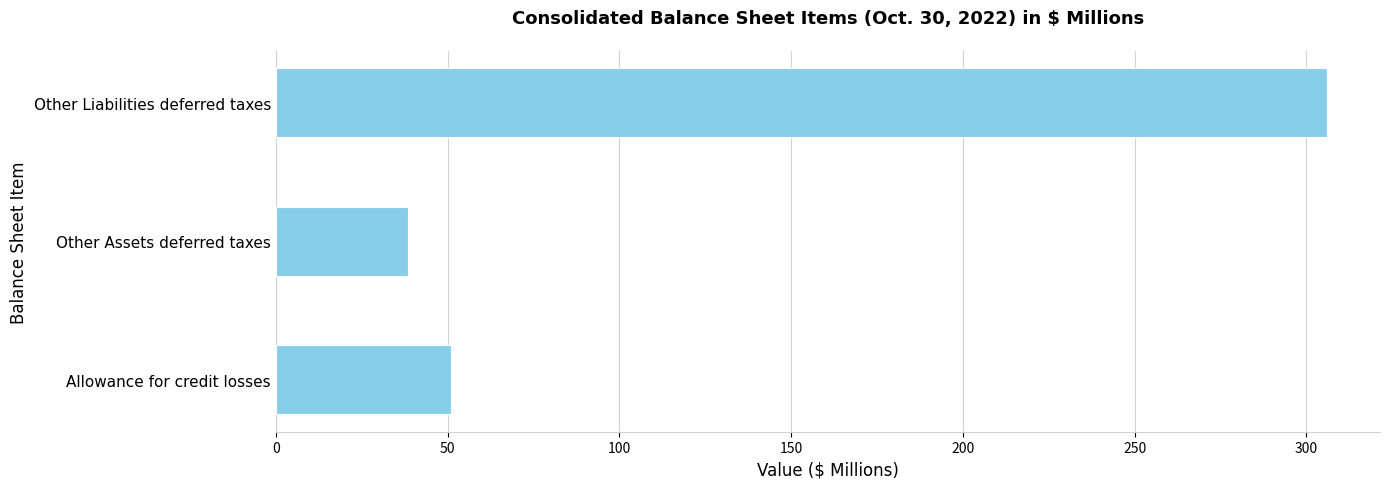

List the labels in order of value, largest first.

Other Liabilities deferred taxes, Allowance for credit losses, Other Assets deferred taxes